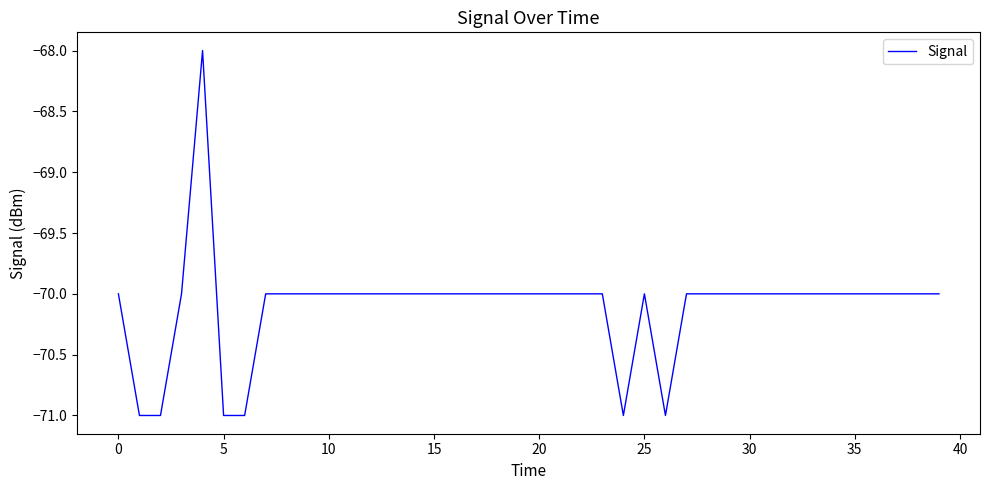

What is the difference between the maximum and minimum values?

3